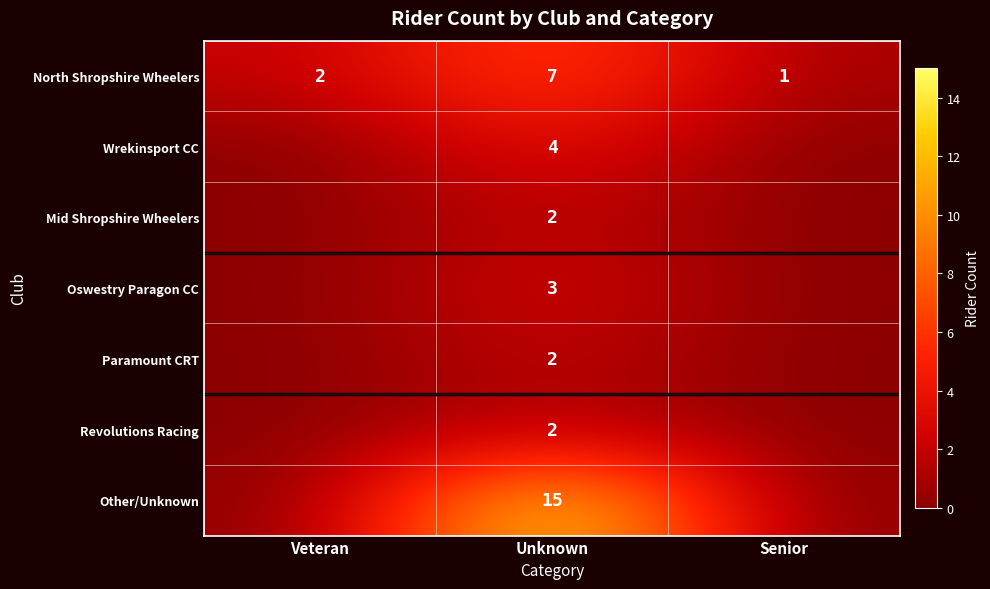

At how many categories does at least one series exceed 0?

3